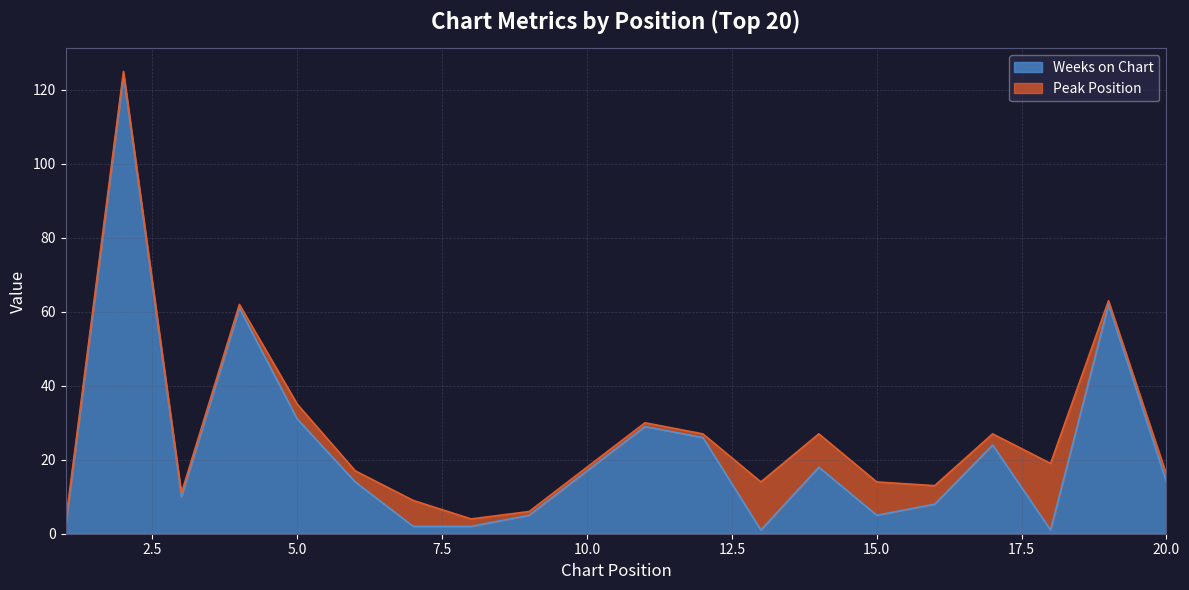

Which label corresponds to the smallest value in the chart?

13